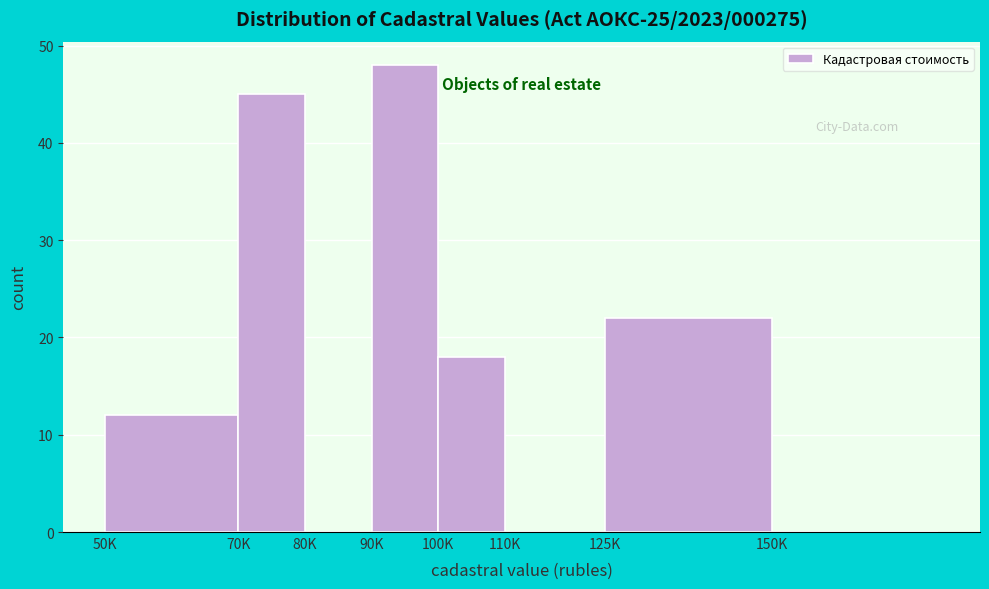

The chart shows a value of 45 at 70K. True or false?

True